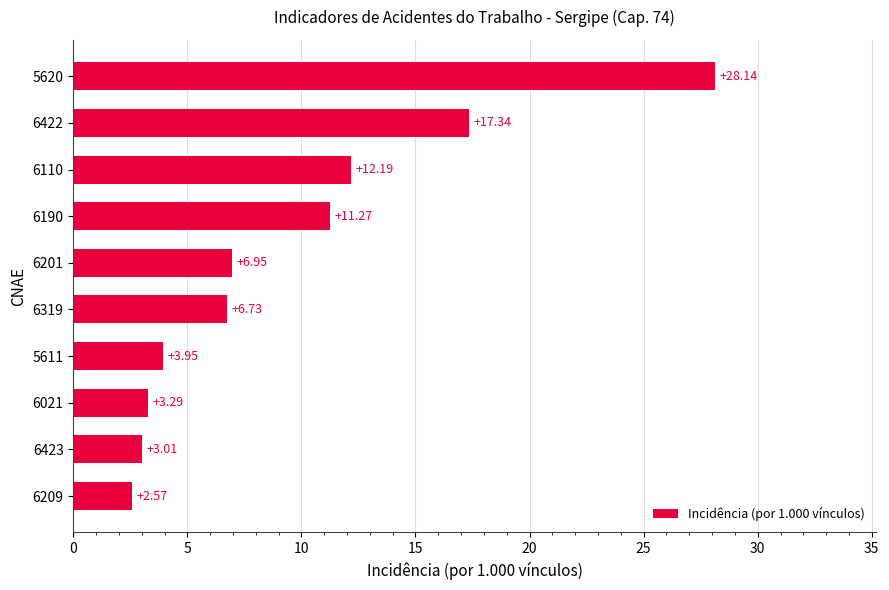

How many categories are shown in the chart?

10